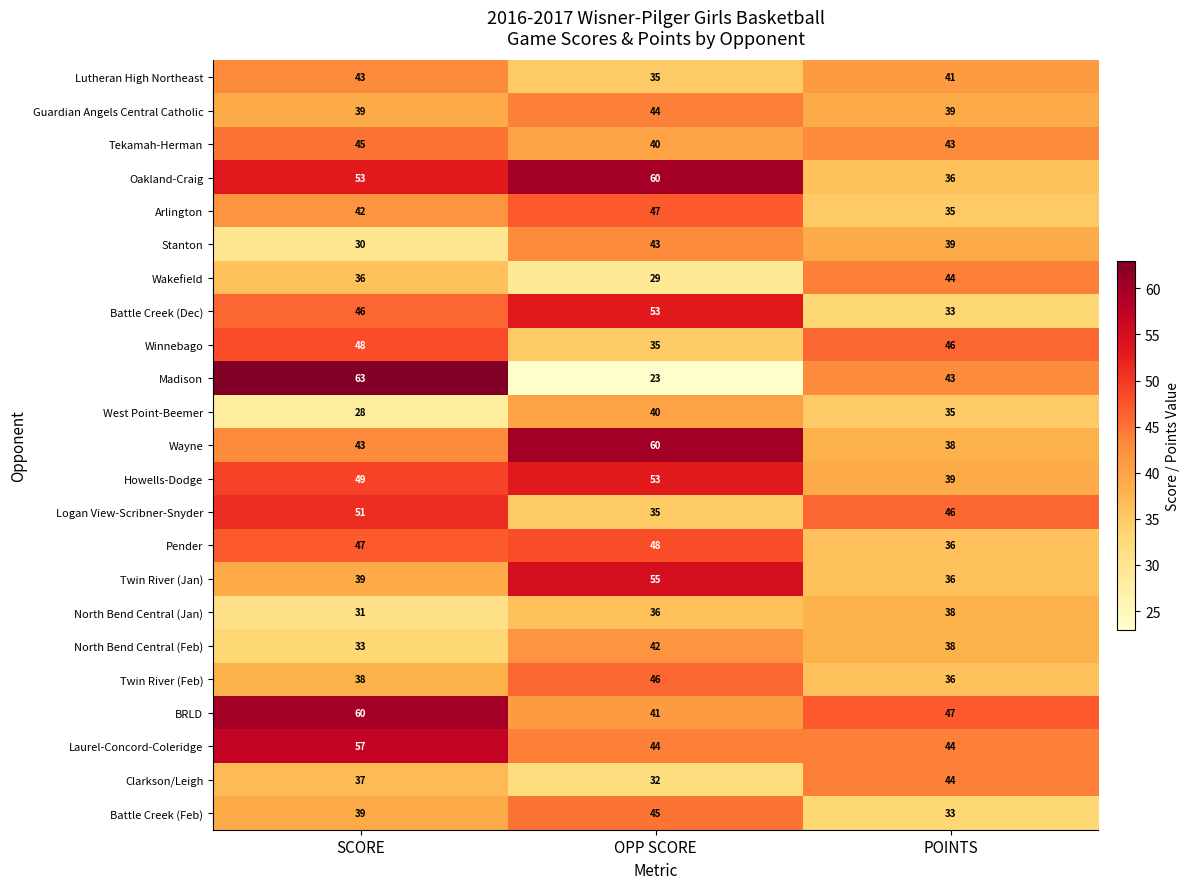

Which series has the largest range (max minus min)?

Madison